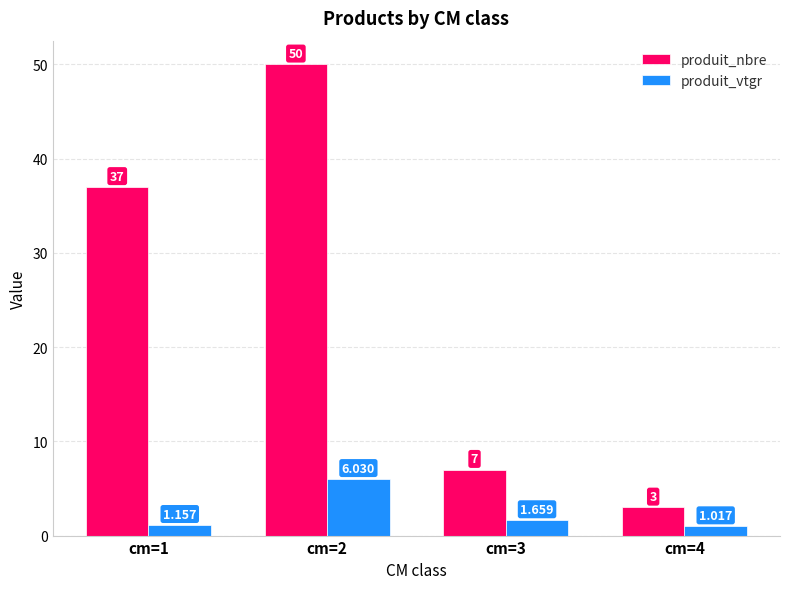

How many groups of bars are there?

4